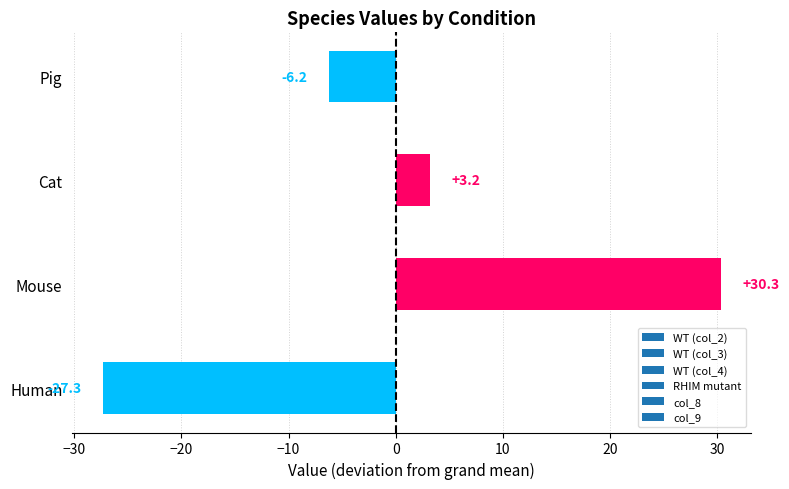

Is it true that the value at Human is -27.3?

True